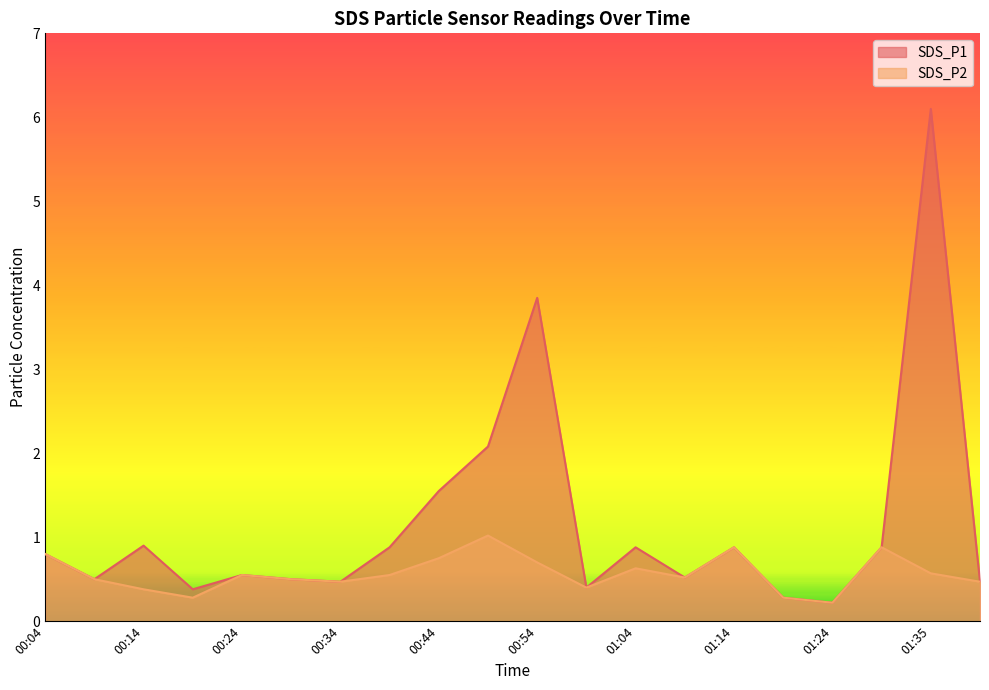

How many data points does each series have?

20